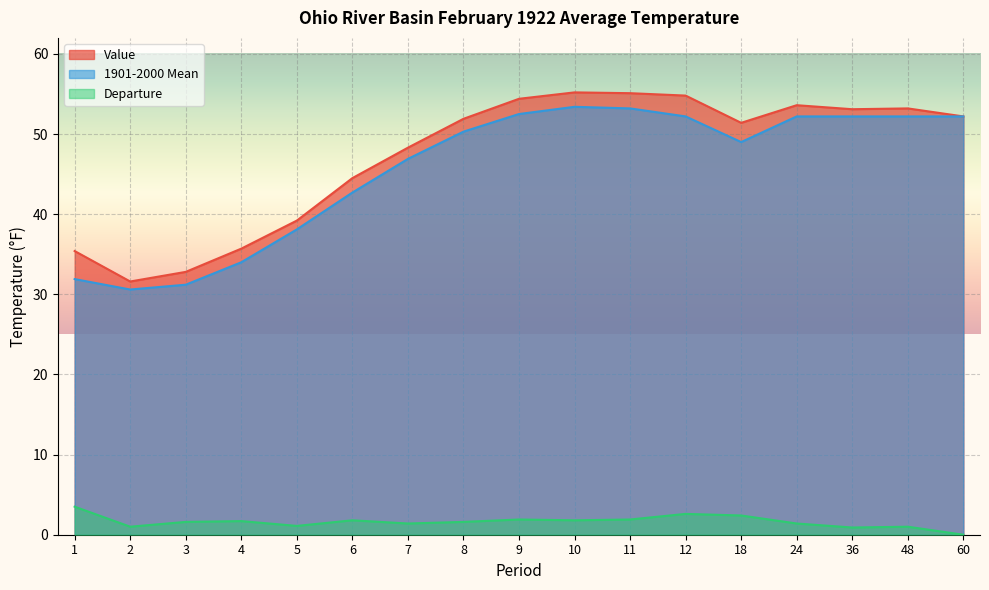

How many data points in 1901-2000 Mean are above 50?

9